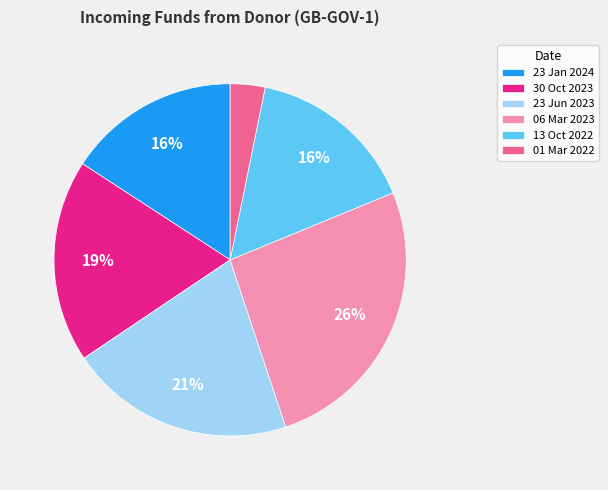

Count the number of slices in the pie.

6